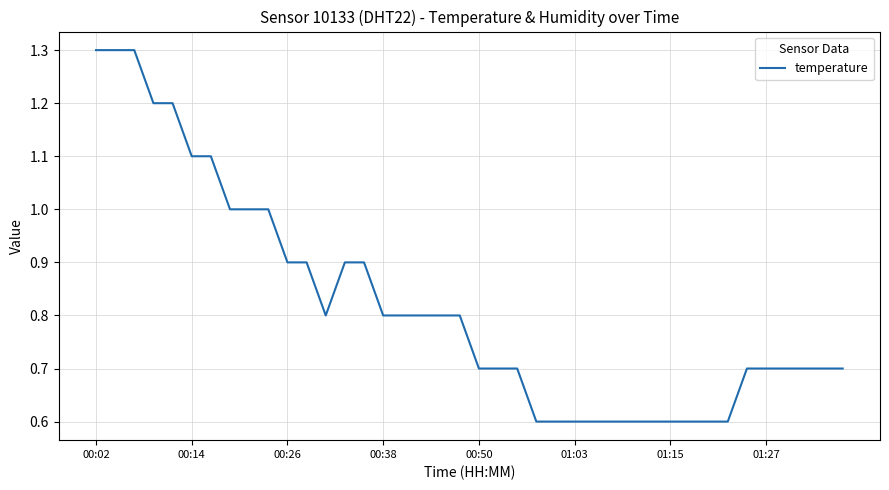

What is the difference between the maximum and minimum values?

0.7